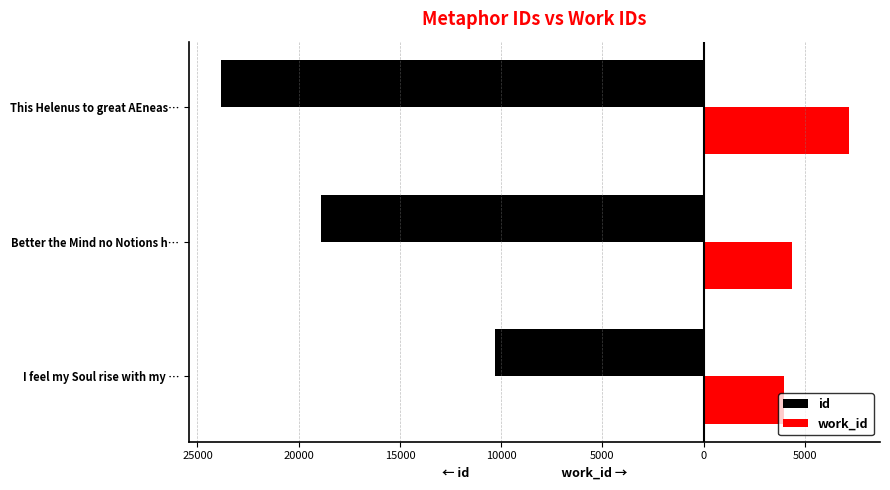

What are all the series names shown in the legend?

id, work_id